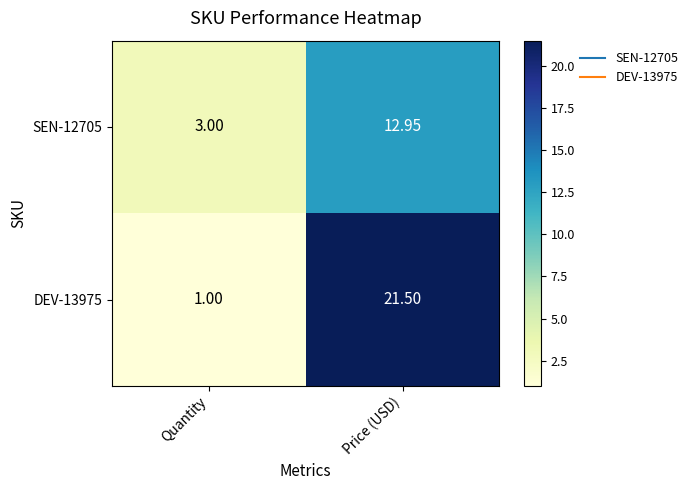

How many values in the SEN-12705 series exceed 12?

1